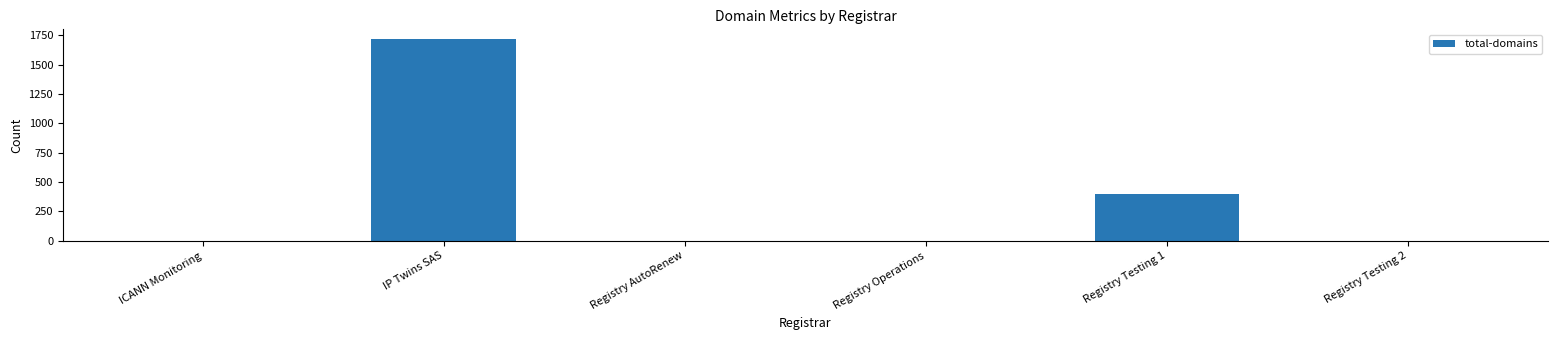

Which category has the highest value across all series?

IP Twins SAS